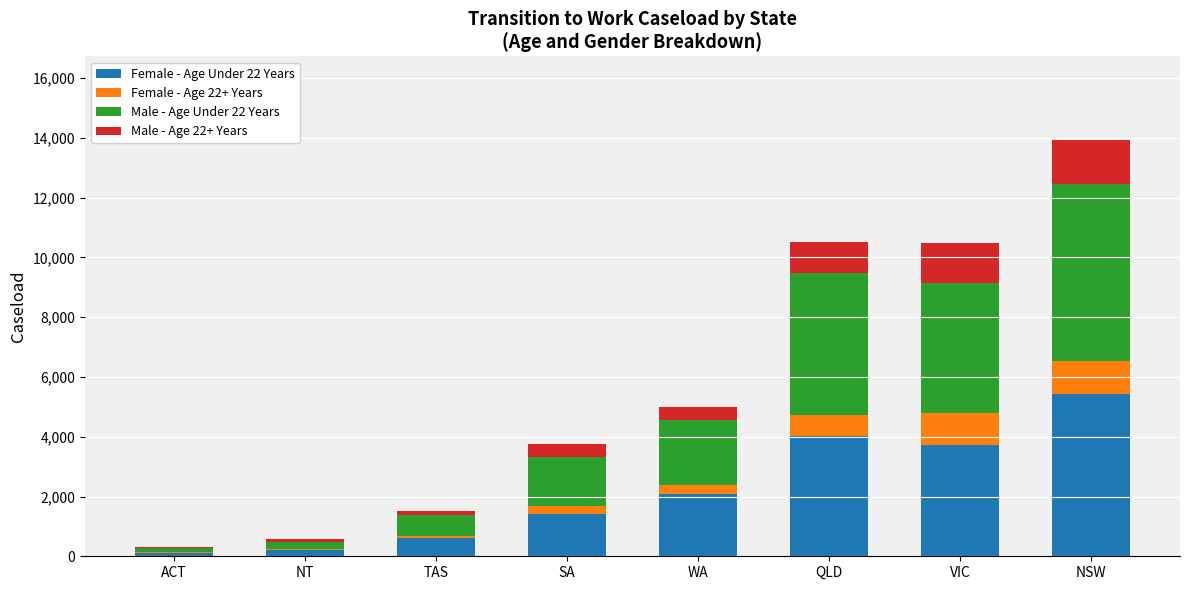

What is the total value across all series at NSW?

13935